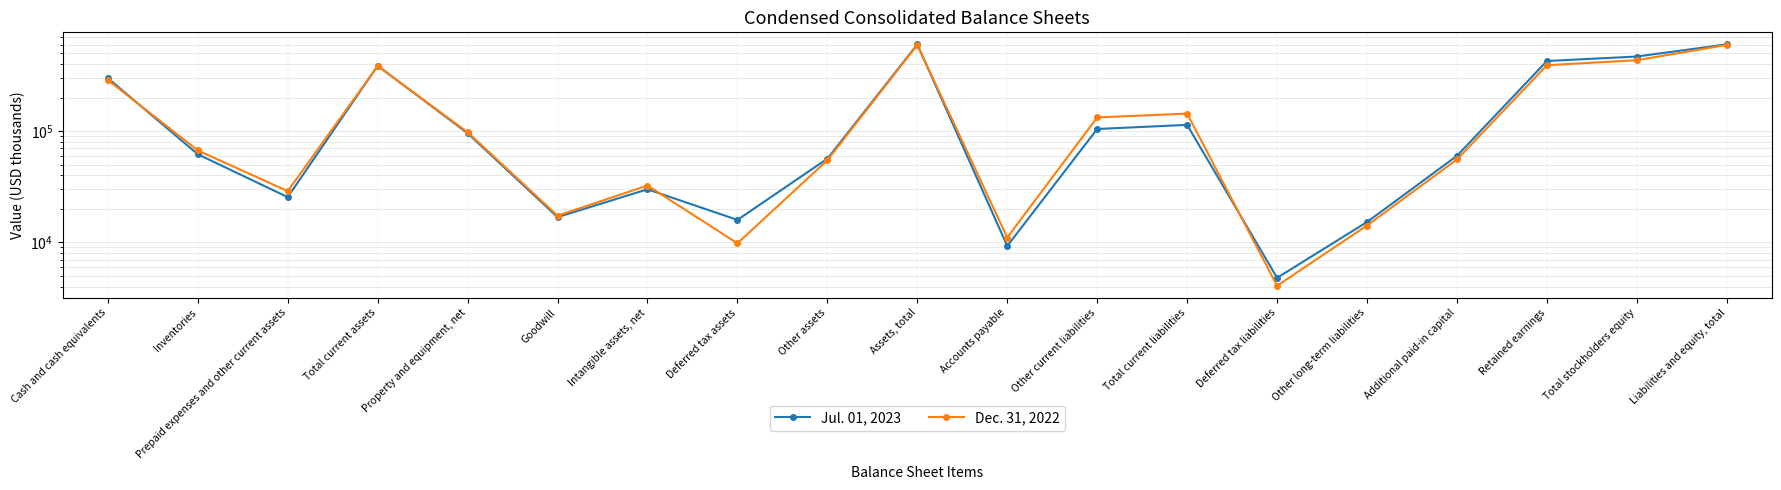

Does the chart display data point markers on the line(s)?

Yes